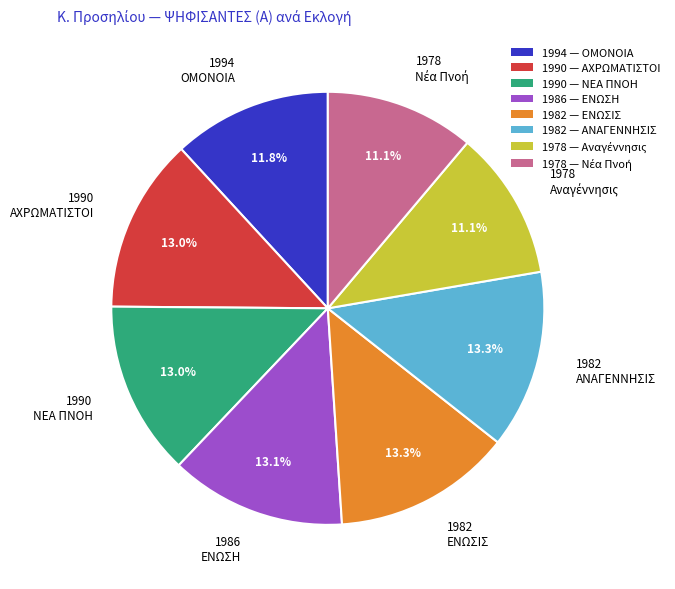

How many slices are in this pie chart?

8